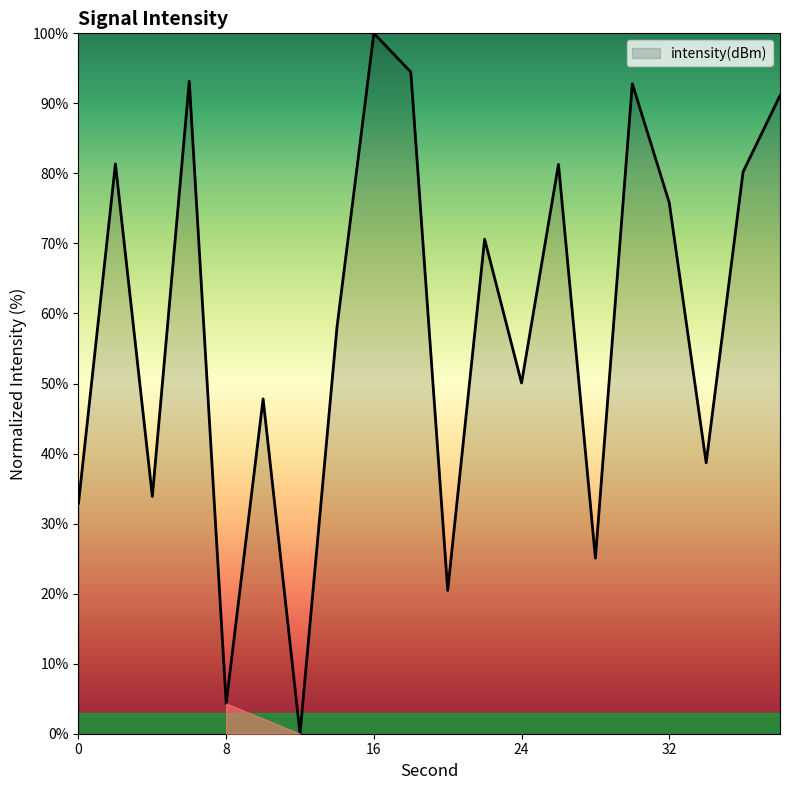

What is the maximum value shown in the chart?

100.0